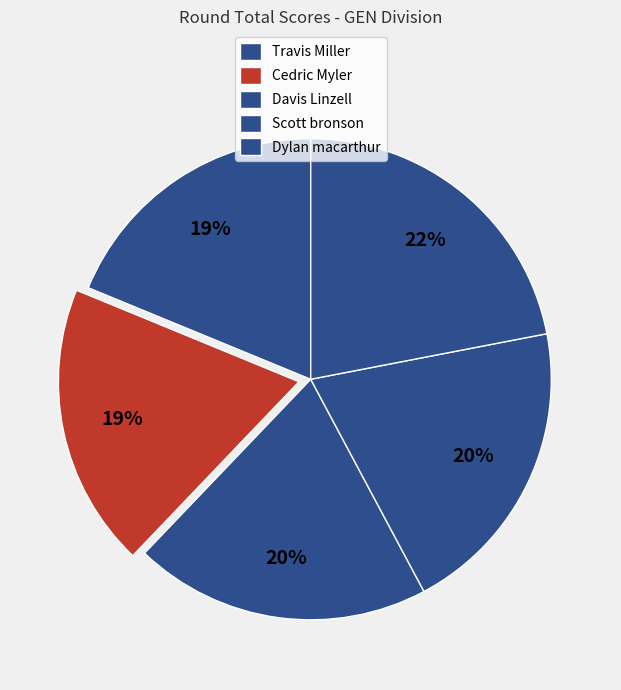

Does Cedric Myler account for over 50% of the chart?

No